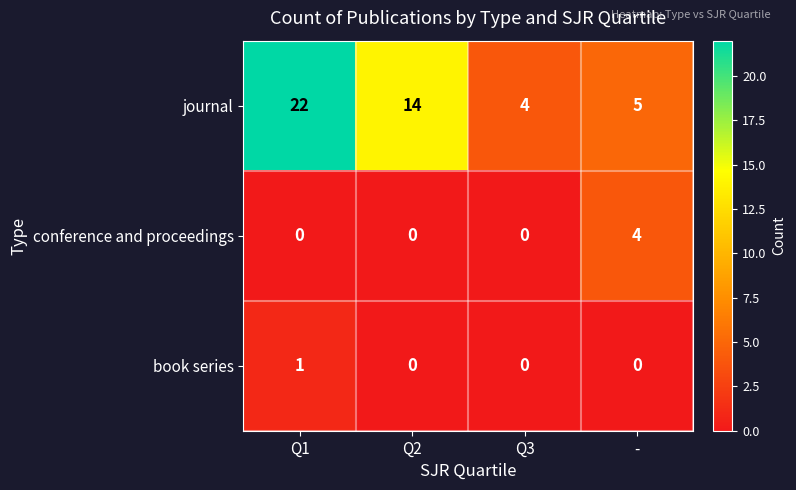

What value does the journal series have at Q2, to the nearest 10?

10